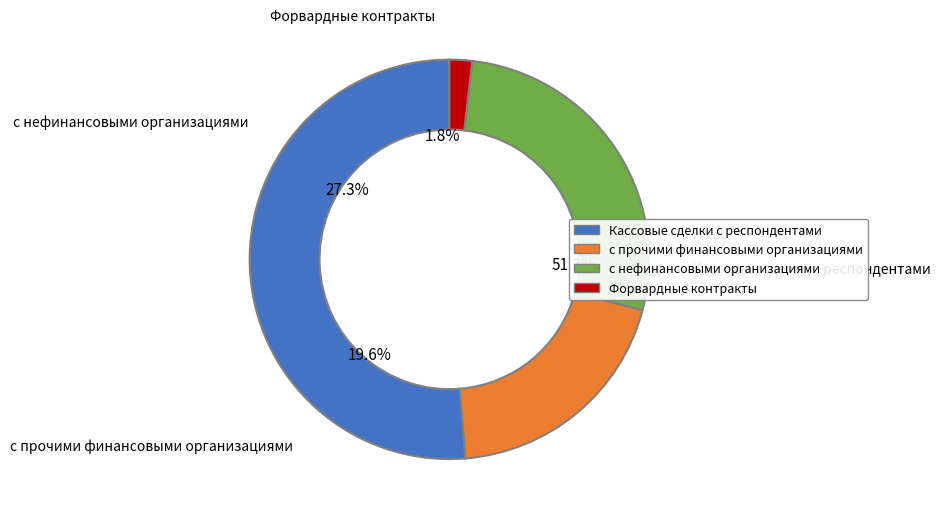

Which category has the biggest portion of the pie?

Кассовые сделки с респондентами